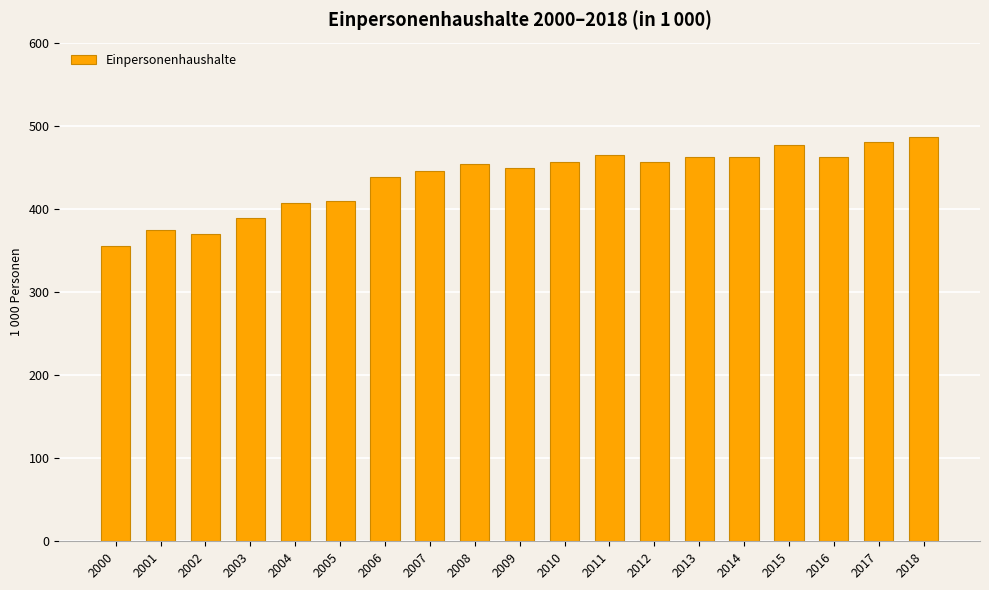

What is the value of the 5th bar from the left?

407.0